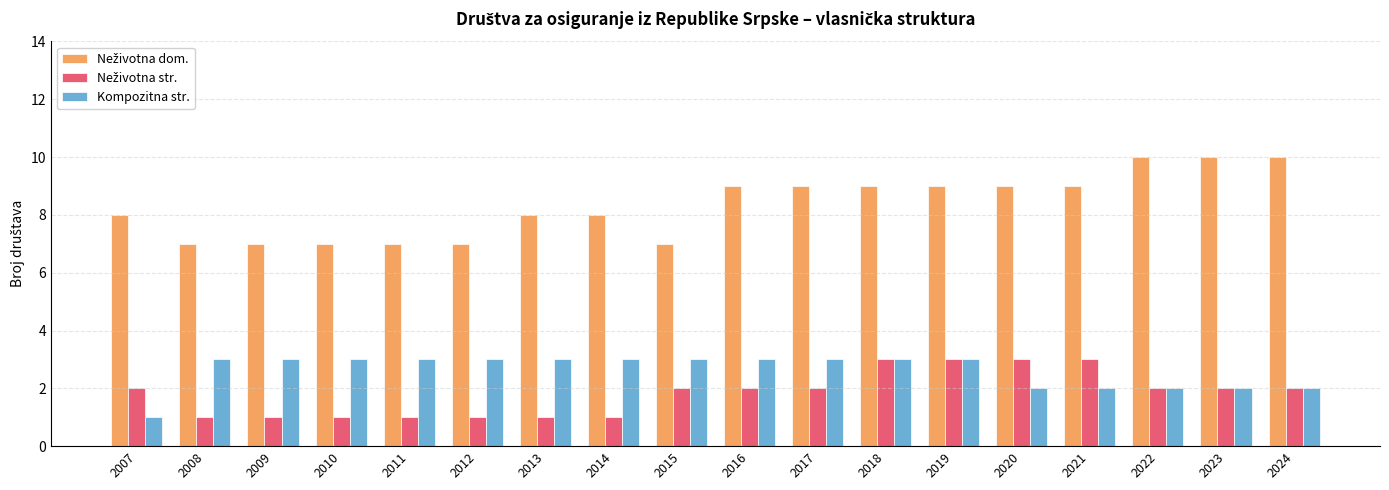

At how many categories does at least one series exceed 3?

18